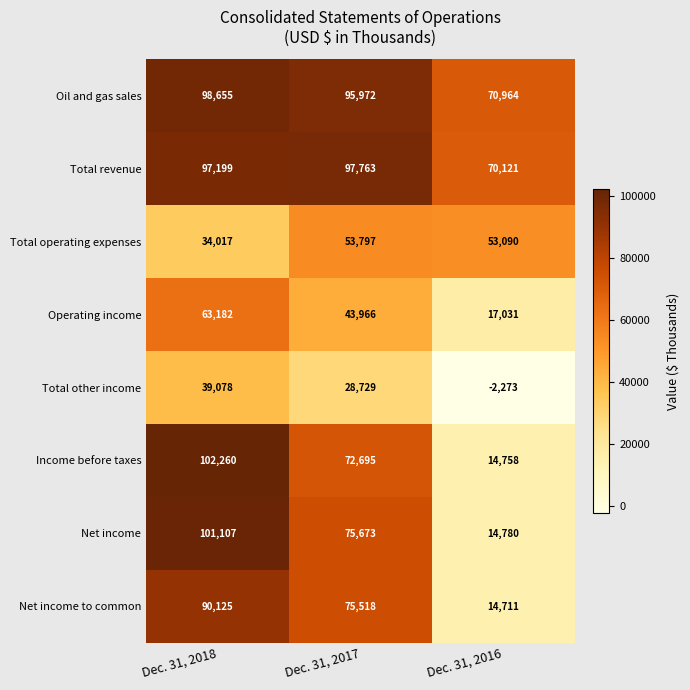

The Oil and gas sales series shows 70964 at Dec. 31, 2016. True or false?

True